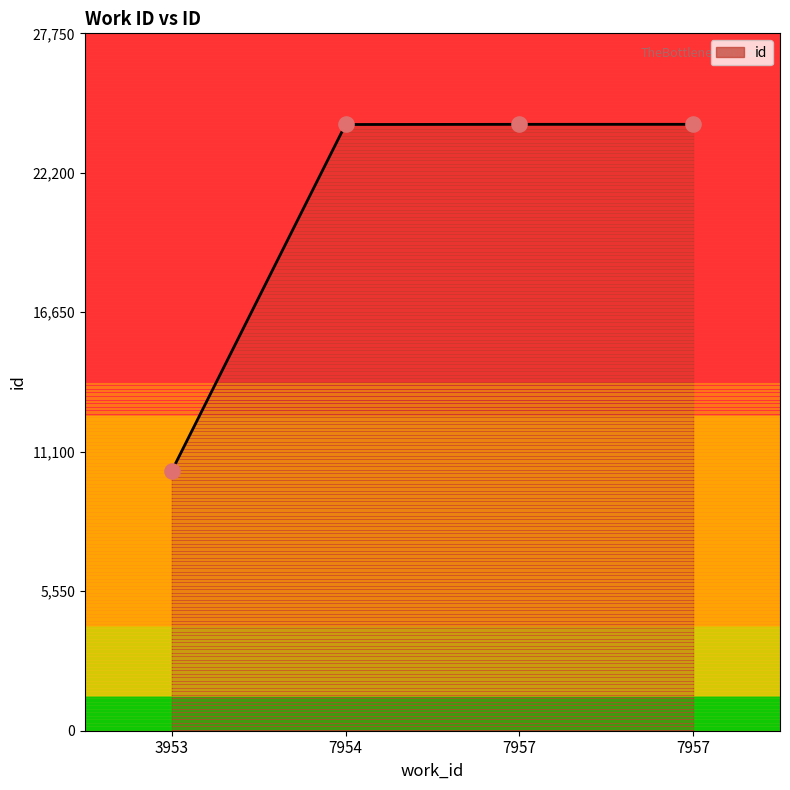

What is the change in value from 3953 to 7957?

+13795